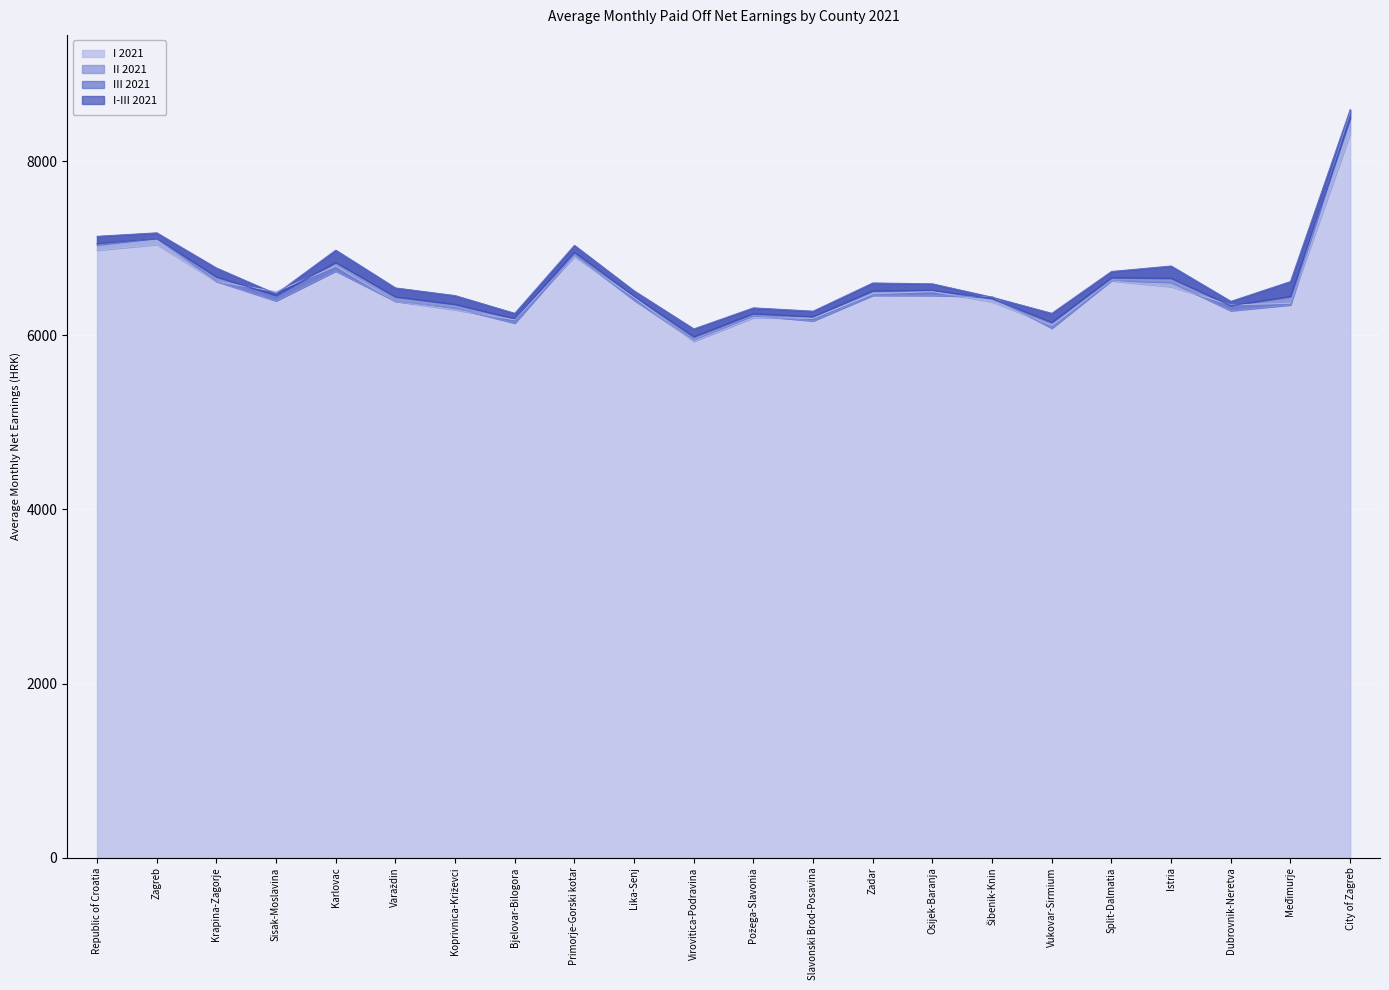

At how many categories does at least one series exceed 8157?

1